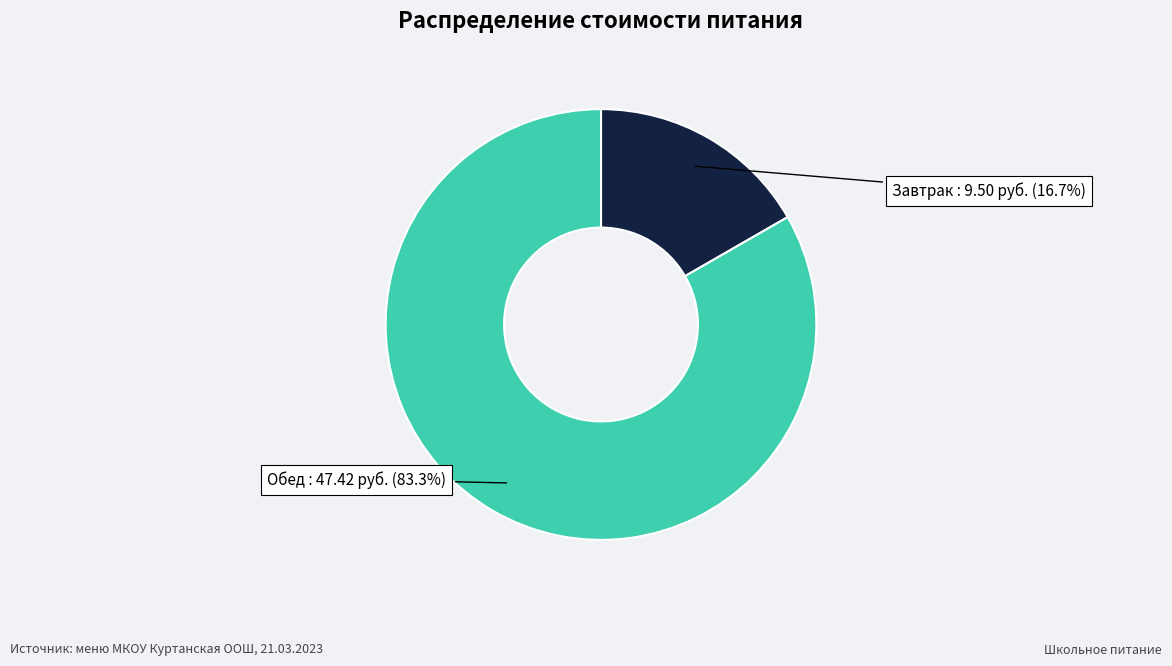

Count the number of slices in the pie.

2